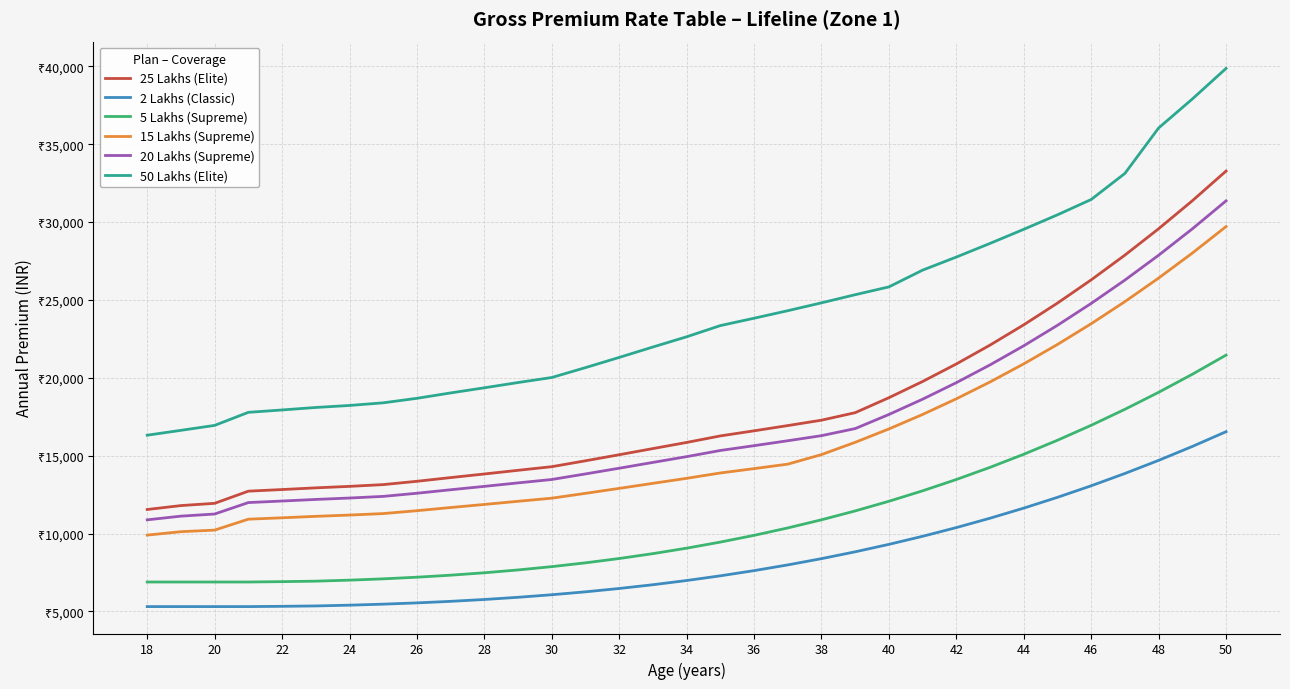

True or false: 50 Lakhs (Elite) and 15 Lakhs (Supreme) intersect in this chart.

False